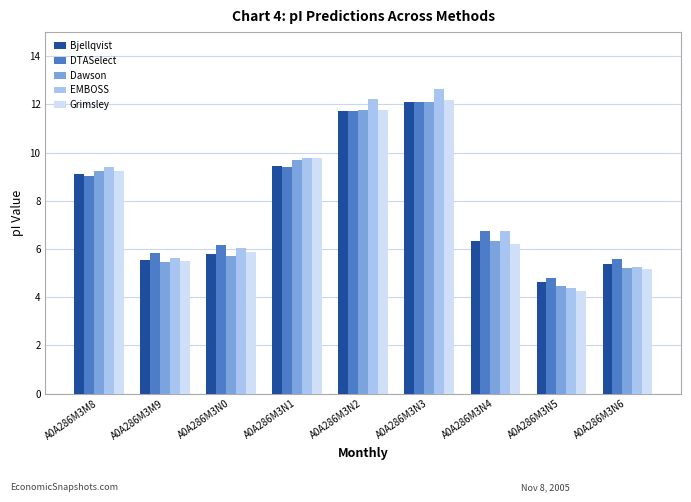

What is the difference between the maximum and second lowest values in the EMBOSS series?

7.4